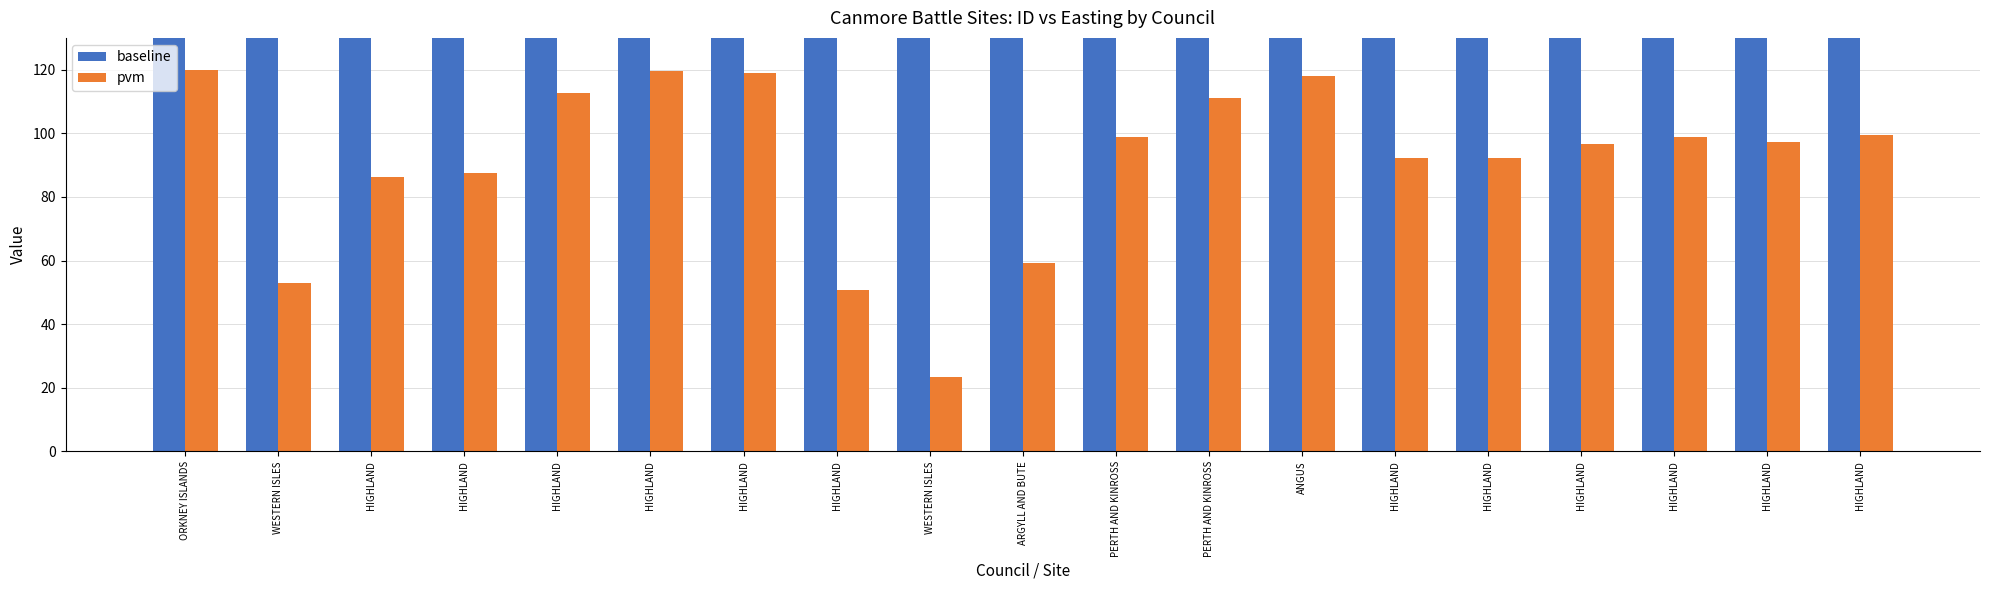

The pvm series shows 98.7 at HIGHLAND. True or false?

True